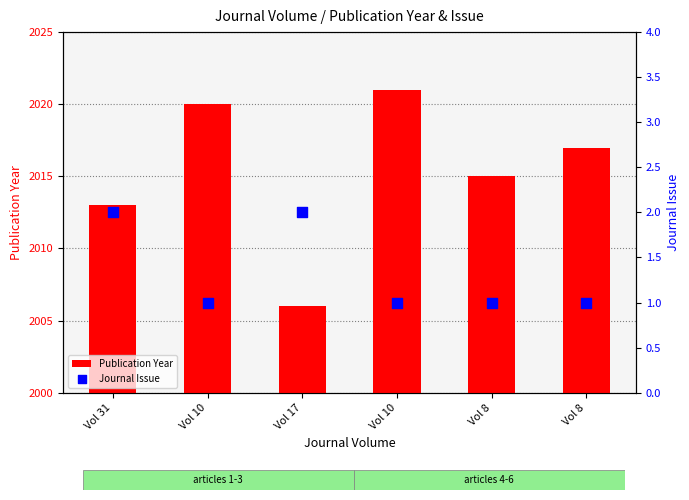

Which series reaches the maximum Y coordinate?

Publication Year